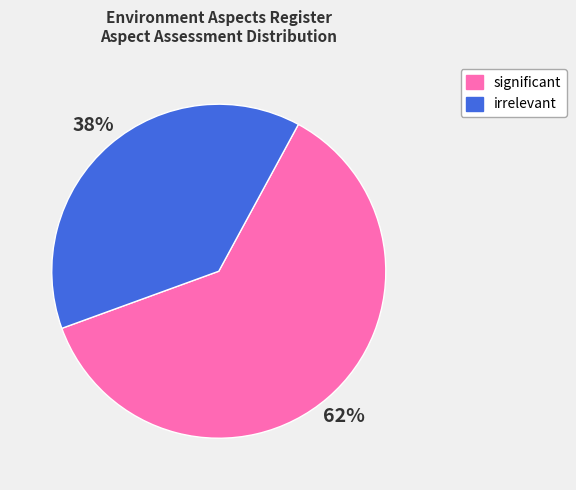

To the nearest percent, what portion does irrelevant represent?

38%